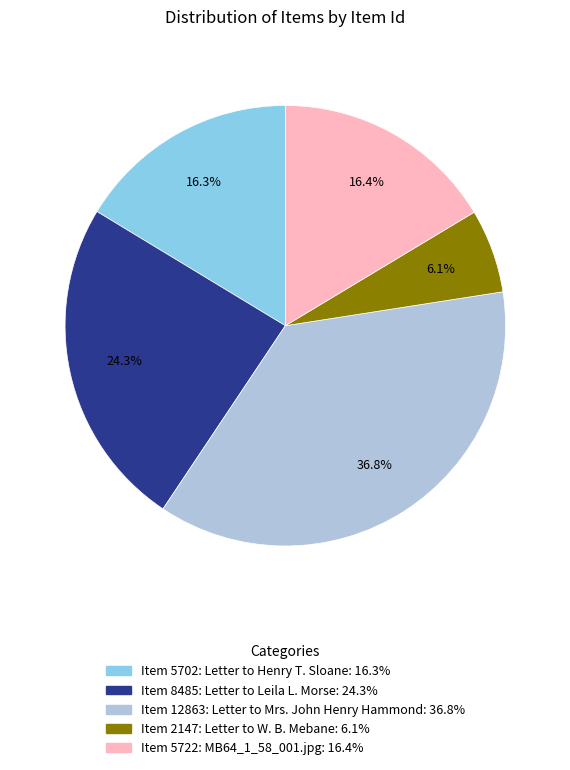

To the nearest percent, what portion does Item 5722: MB64_1_58_001.jpg represent?

16%